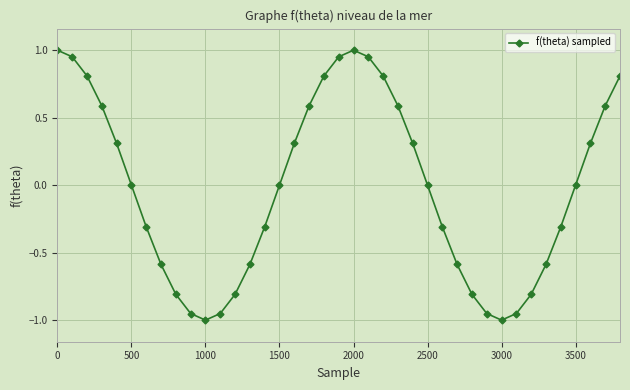

What is the difference between the maximum and minimum values?

2.0